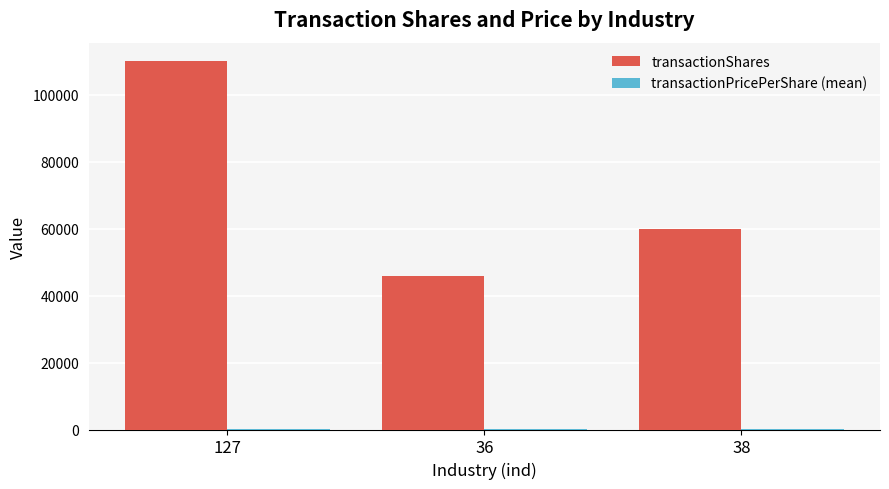

Which series has the largest range (max minus min)?

transactionShares